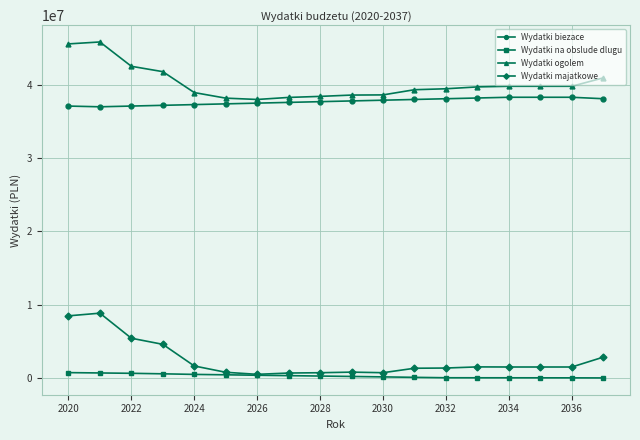

What is the sum of all Wydatki na obslude dlugu values?

5119500.0